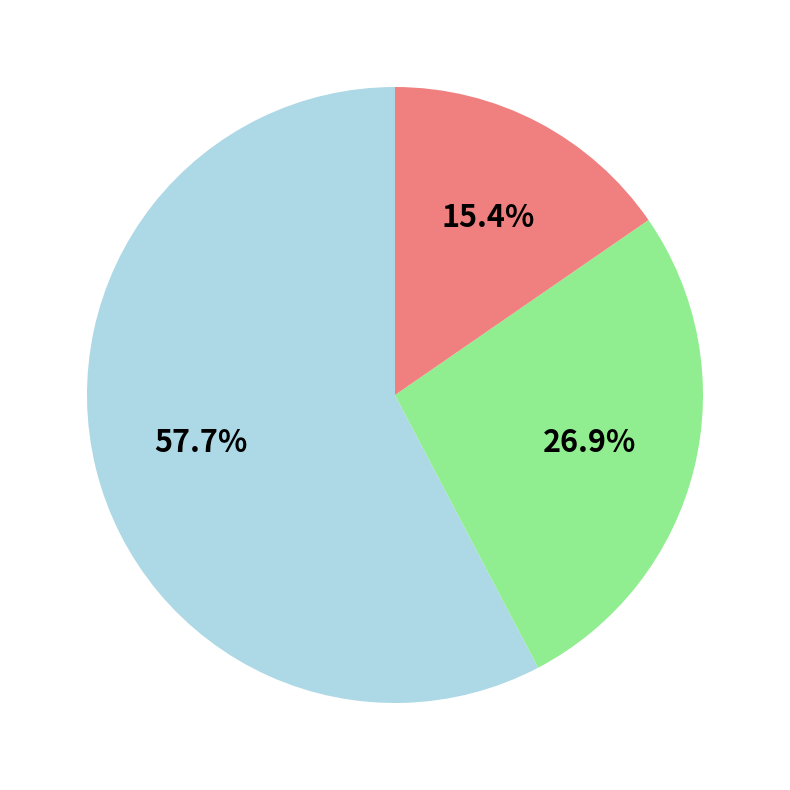

Does any single category account for the majority?

Yes